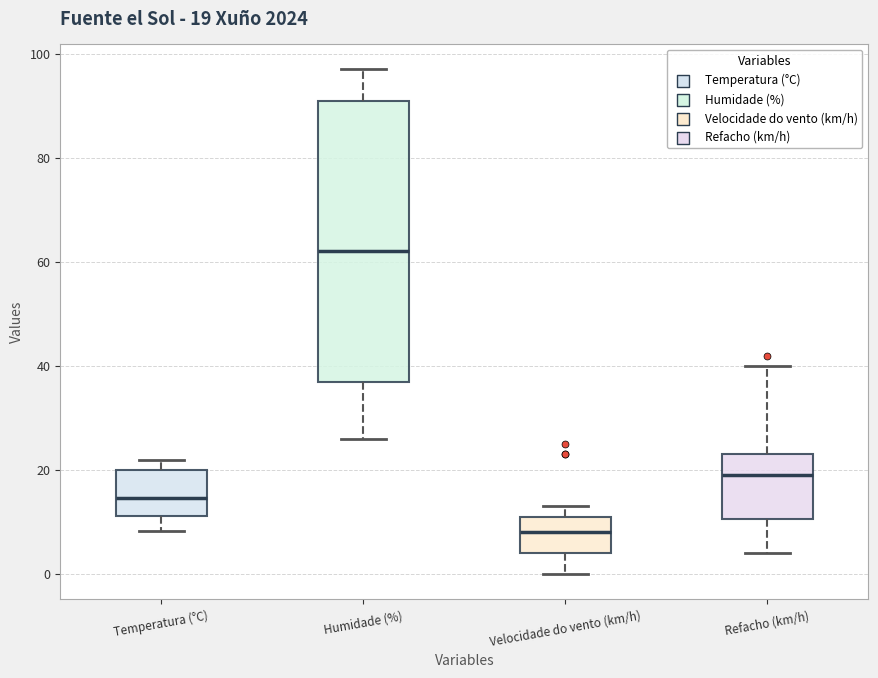

Which box is the tallest, from its lower edge to its upper edge?

Humidade (%)